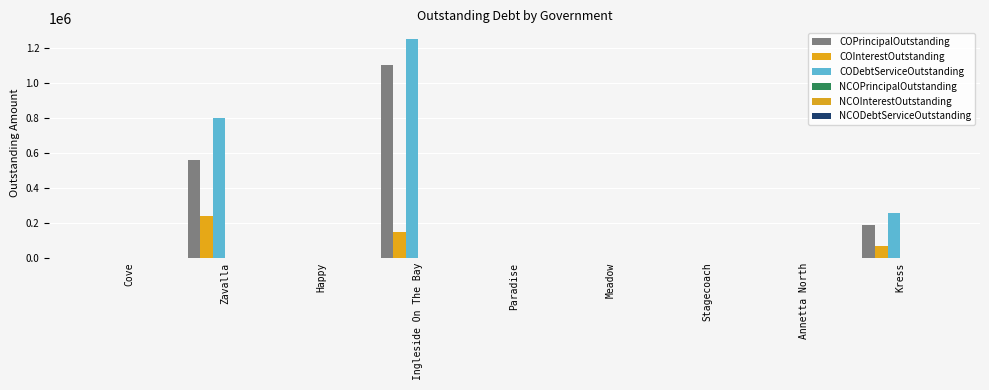

At how many categories does at least one series exceed 584872?

2